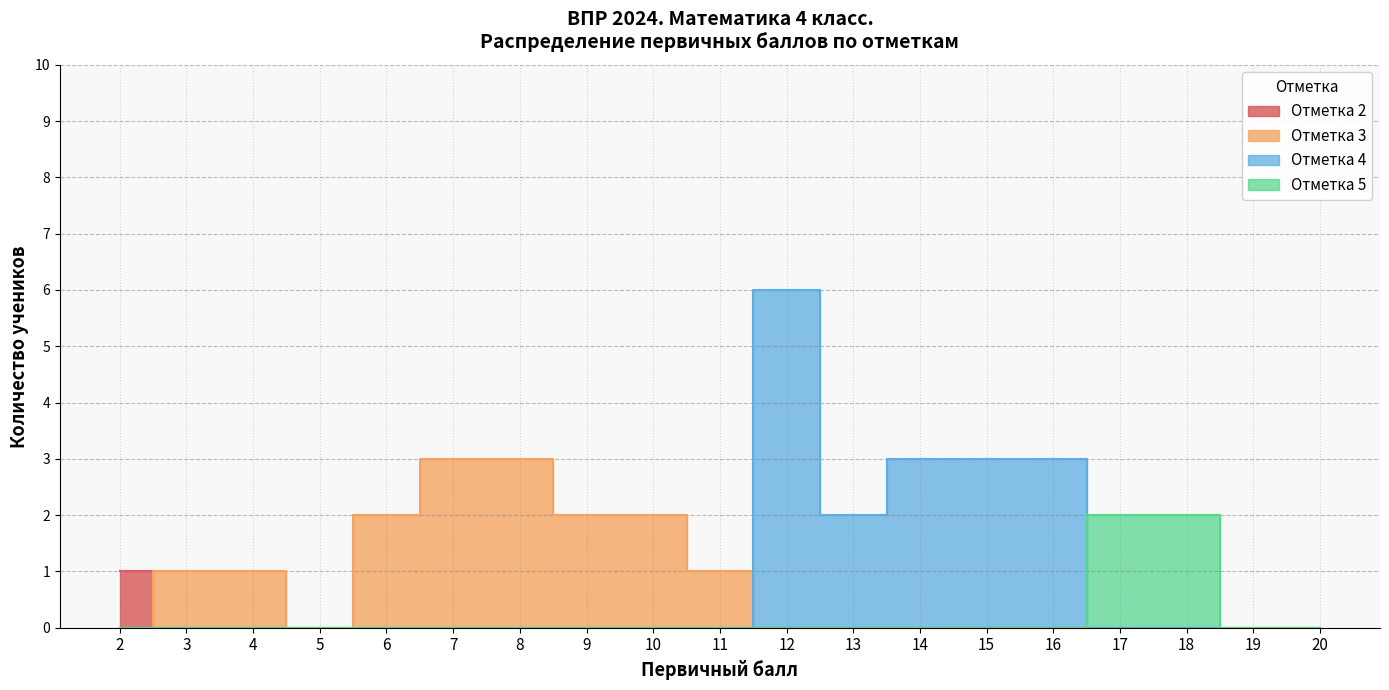

True or false: Отметка 2 and Отметка 5 cross at least once.

False